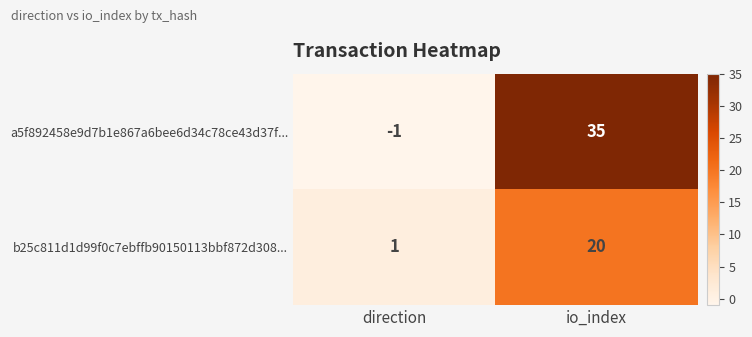

List the series in order of their peak value, lowest first.

b25c811d1d99f0c7ebffb90150113bbf872d308..., a5f892458e9d7b1e867a6bee6d34c78ce43d37f...